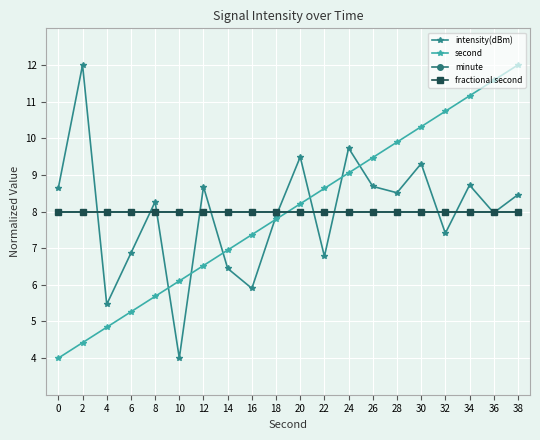

Is this an area chart (filled region under the line)?

No